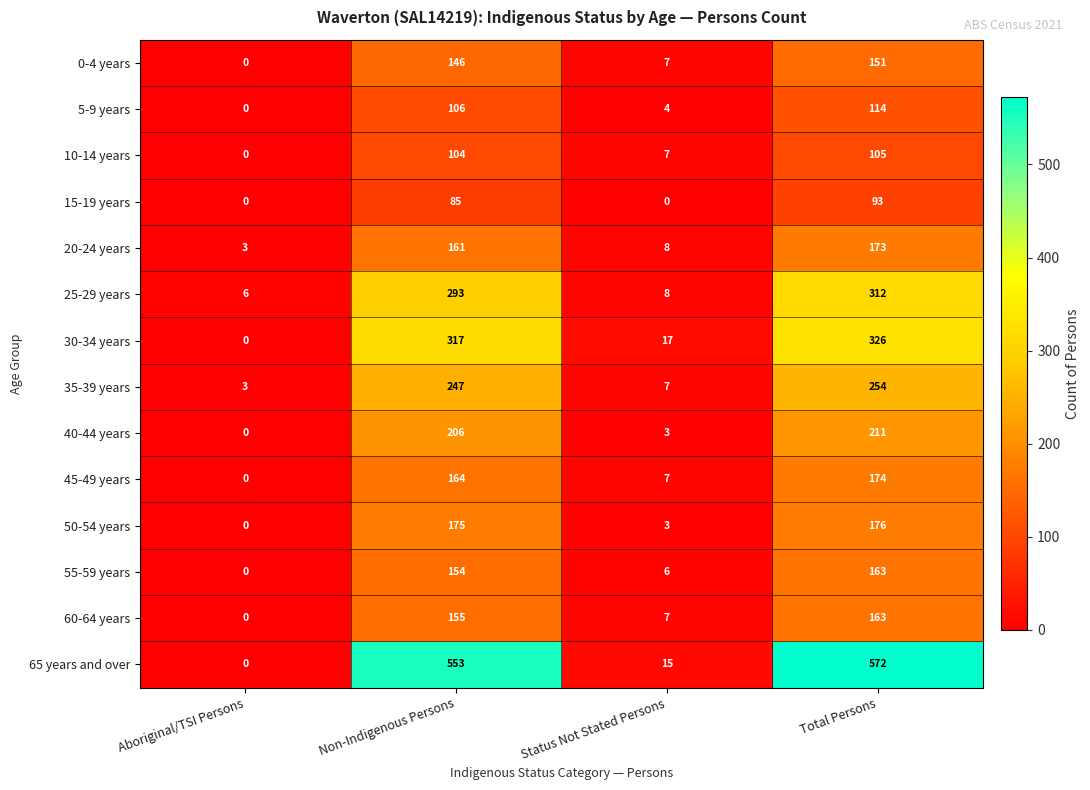

The value of 30-34 years at Status Not Stated Persons is 24. True or false?

False